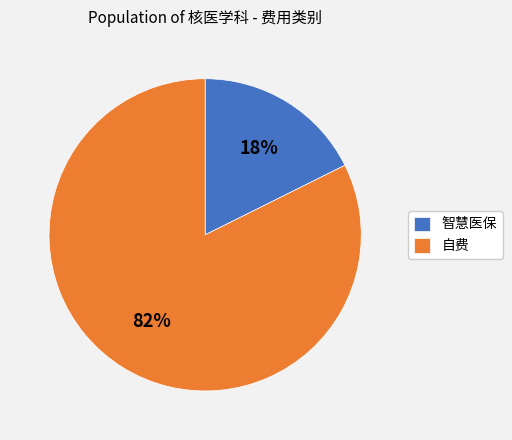

True or false: 智慧医保 accounts for 18% of the total.

True